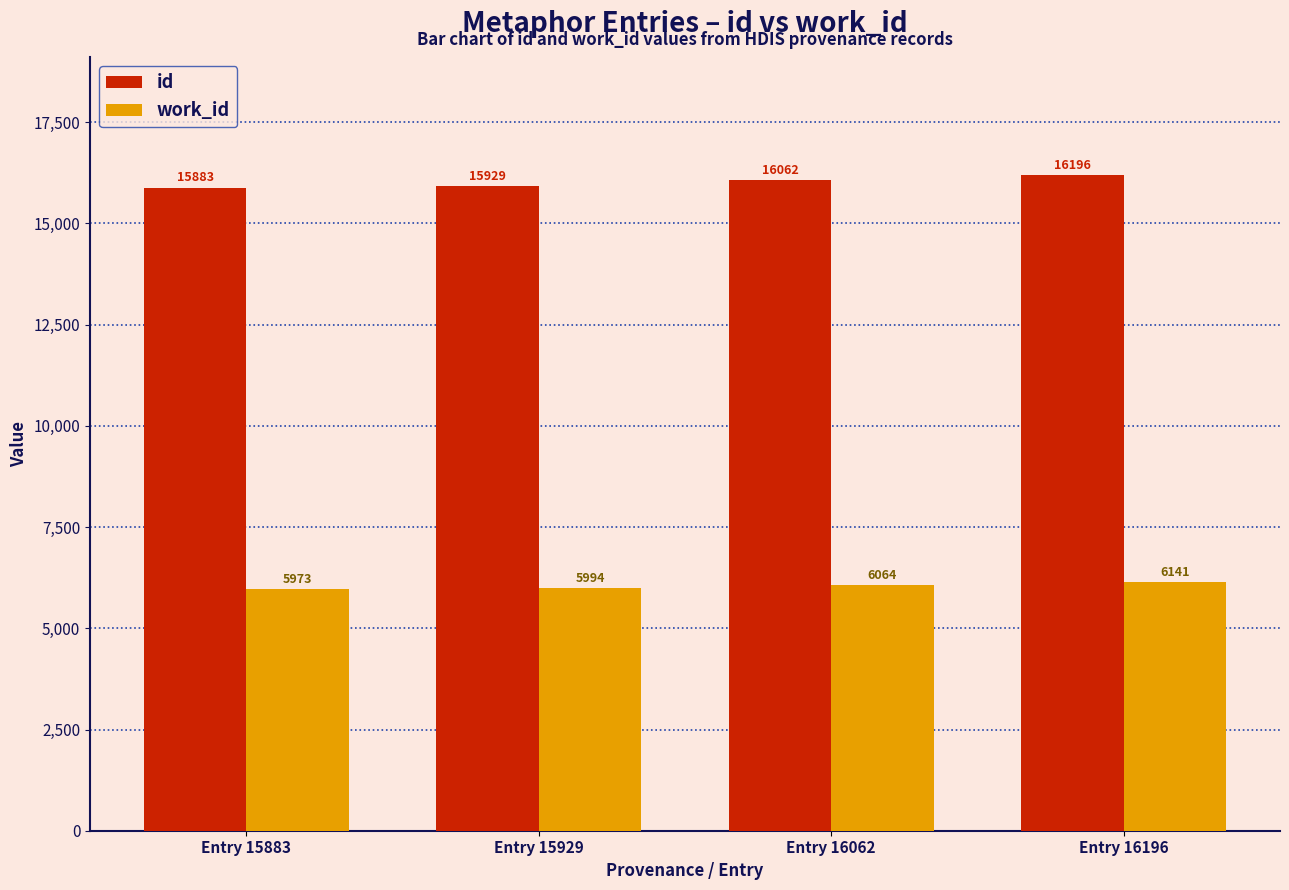

Rank the series by their maximum value, from highest to lowest.

id, work_id